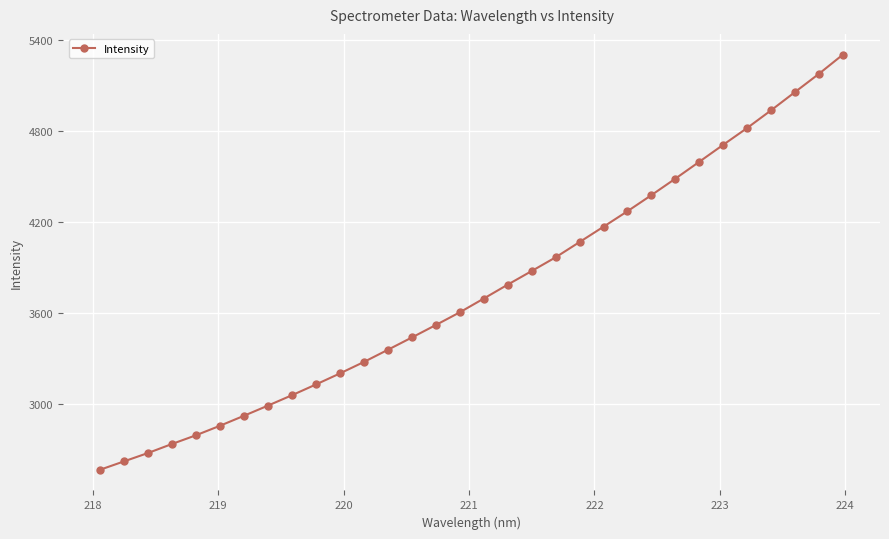

What is the smallest value displayed?

2568.7